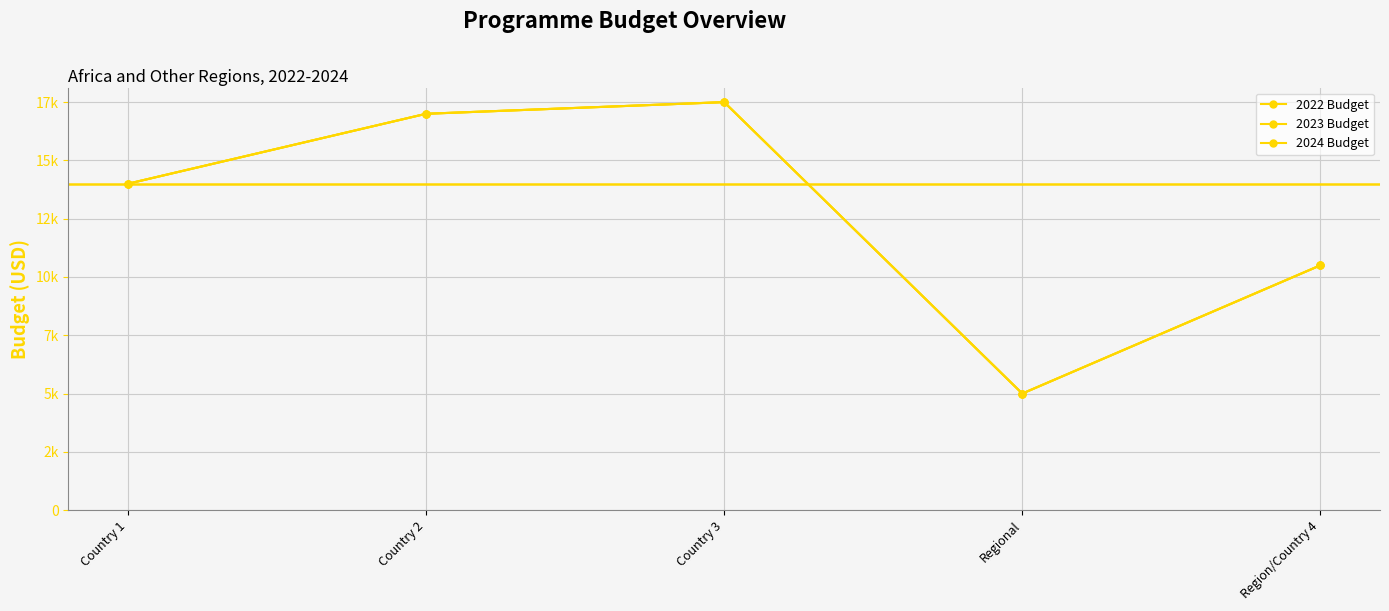

Does the chart have visible grid lines?

Yes